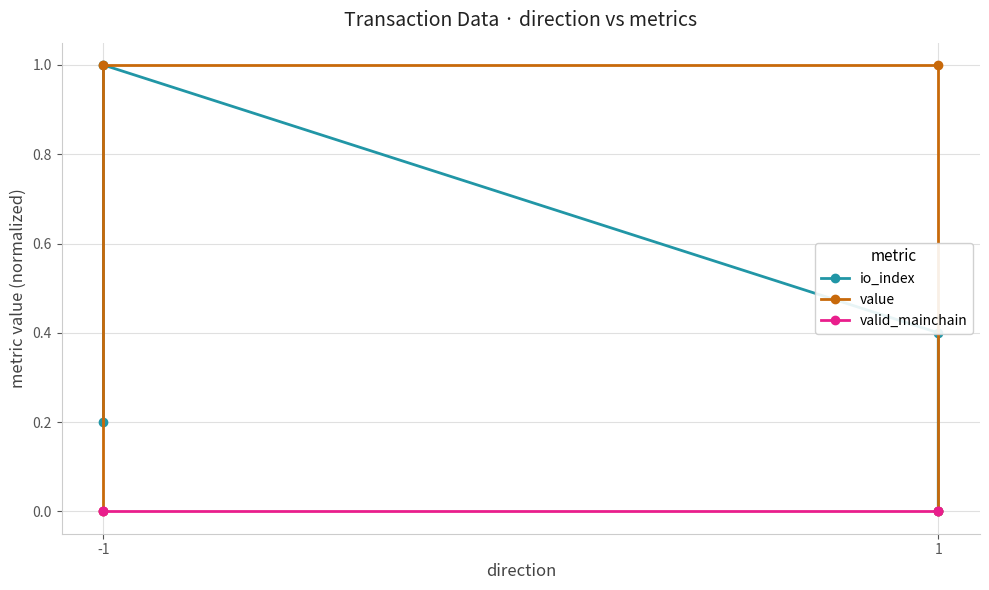

Rank the series by their maximum value, from lowest to highest.

valid_mainchain, io_index, value